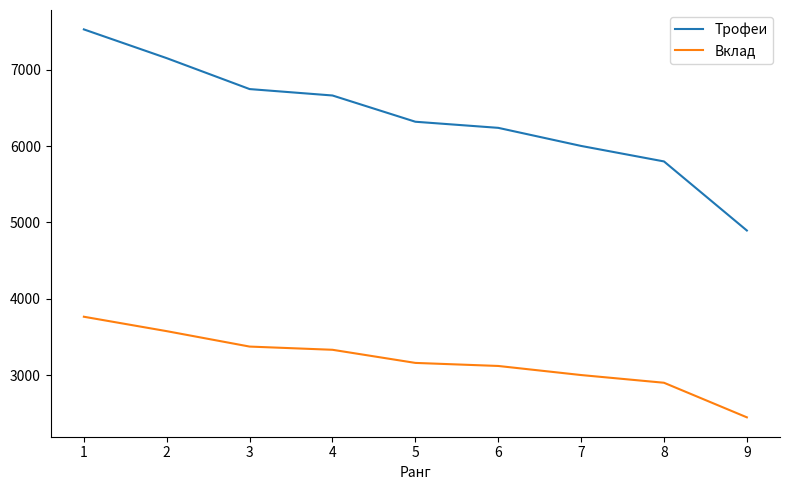

True or false: Вклад and Трофеи cross at least once.

False